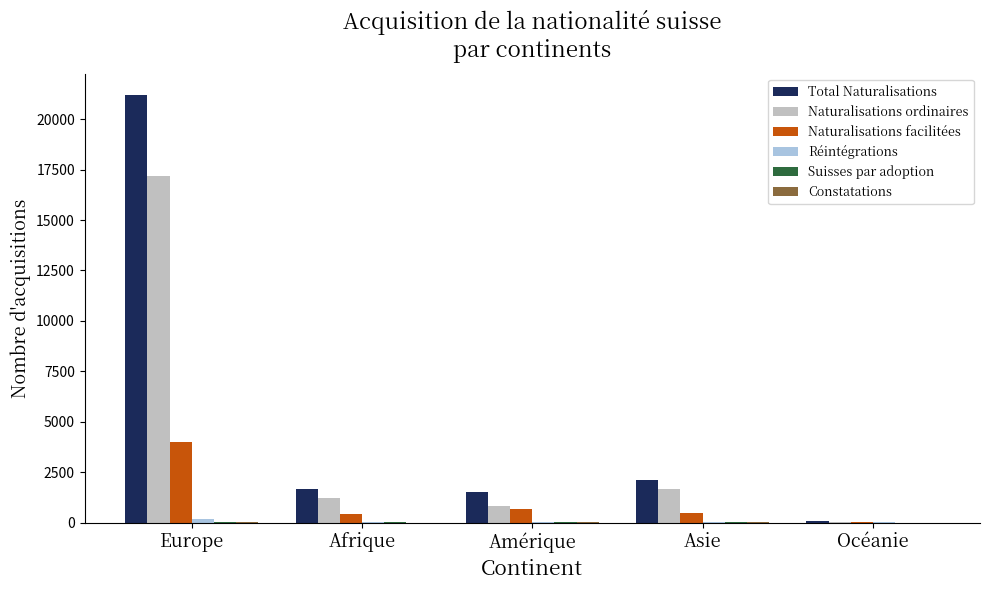

Between Europe and Afrique, which series saw the biggest shift?

Total Naturalisations